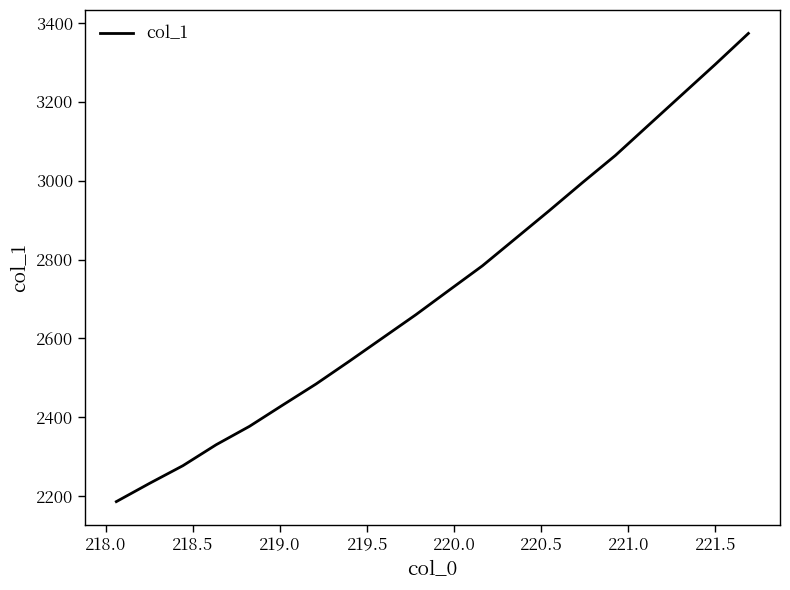

What is the minimum value shown in the chart?

2186.2